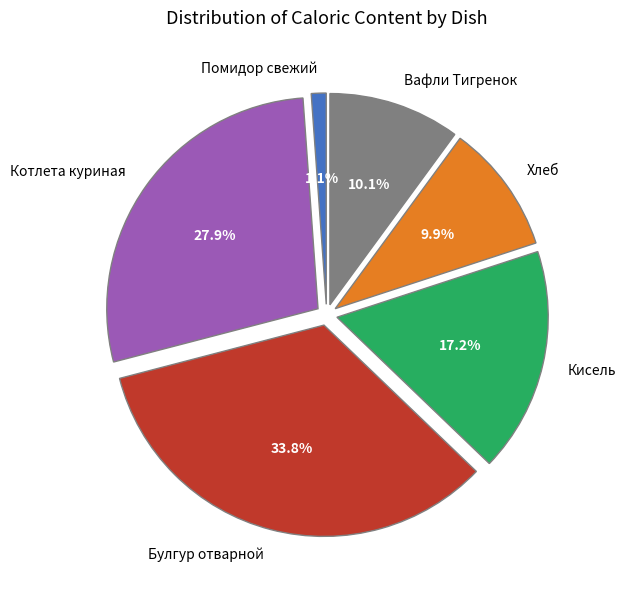

To the nearest percent, what is the average slice percentage?

17%